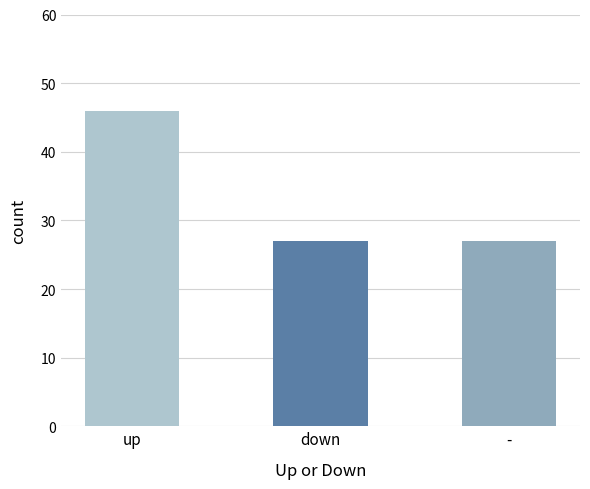

At which category does the chart reach its peak across all series?

up